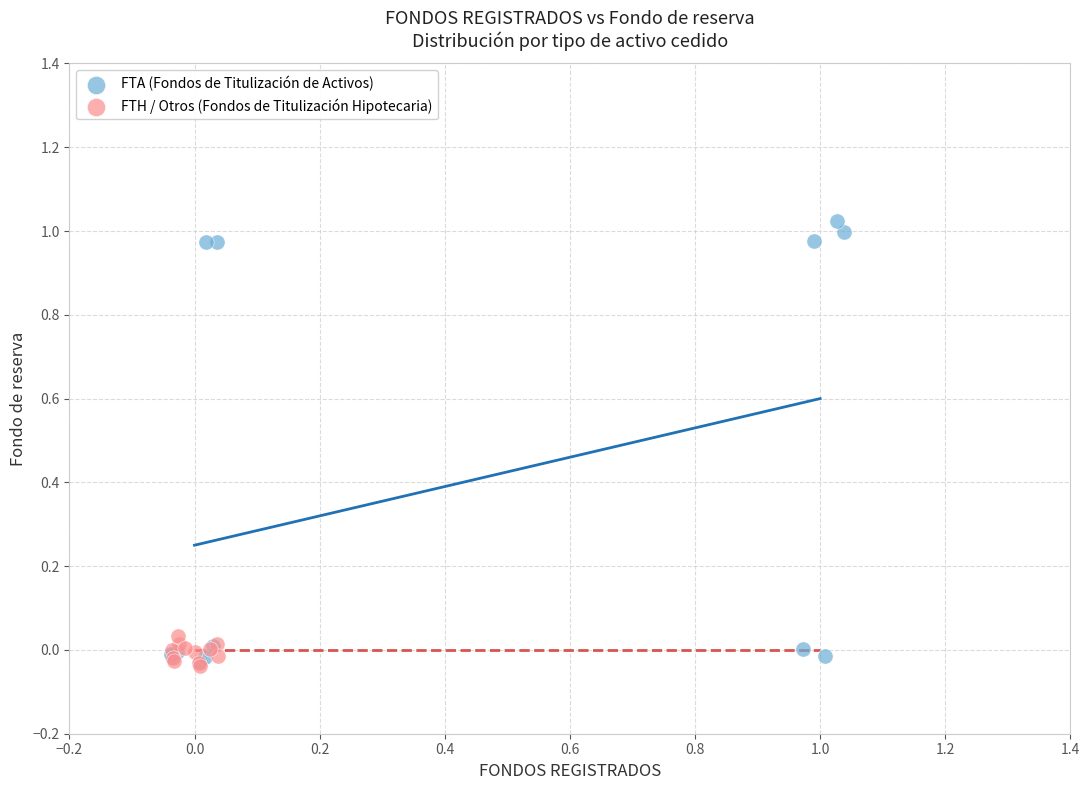

Which series reaches the maximum Y coordinate?

FTA (Fondos de Titulización de Activos)